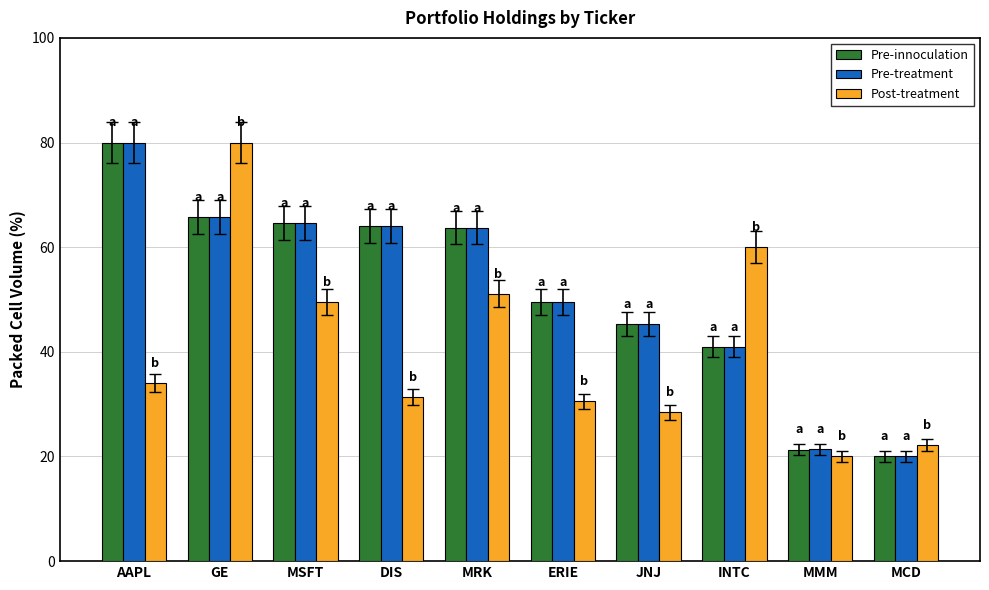

What is the total value across all series at AAPL?

194.1